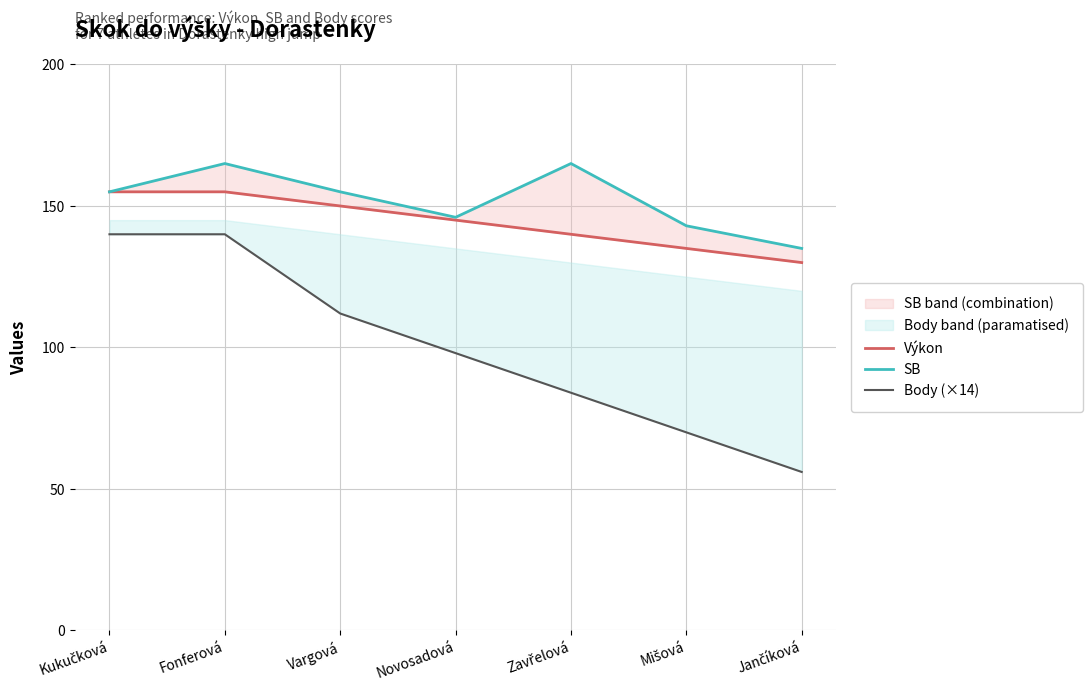

How many data points in Body (×14) are less than 98?

3